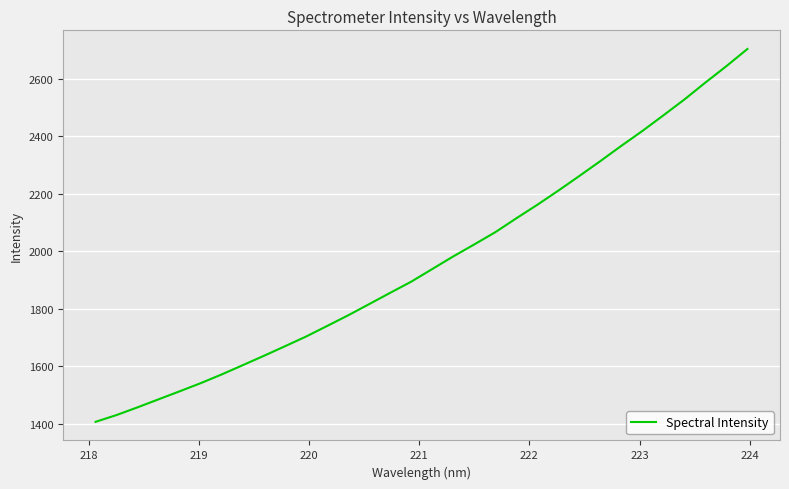

What is the maximum value shown in the chart?

2703.0